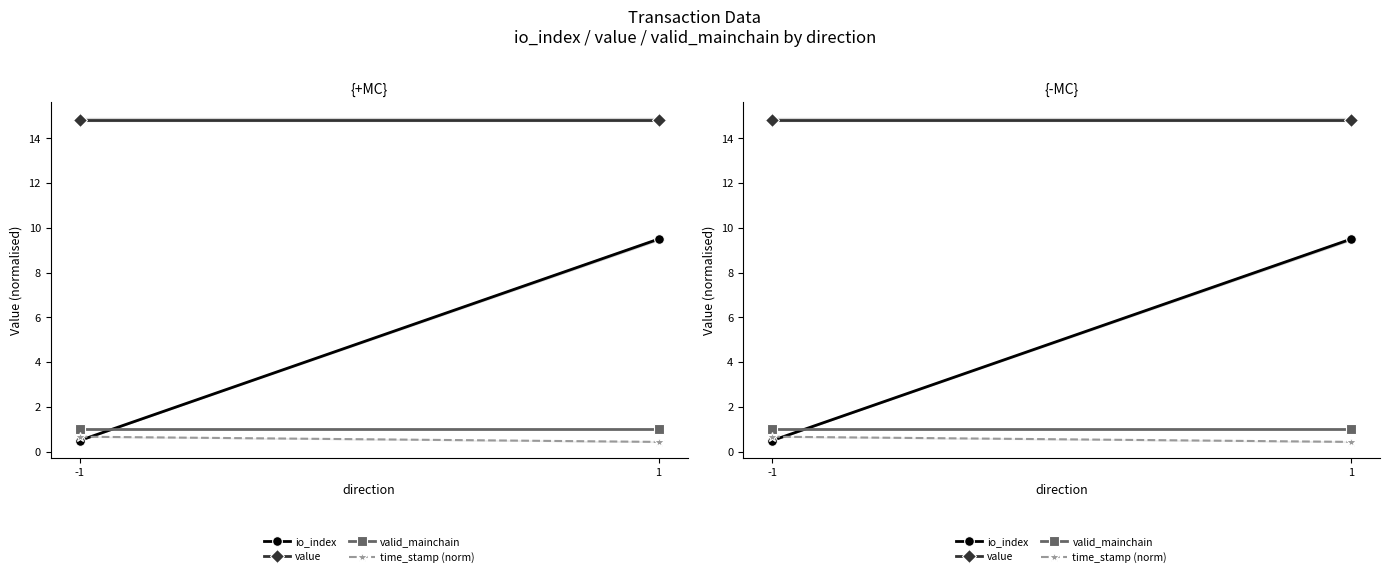

Which series has the widest spread of values?

io_index